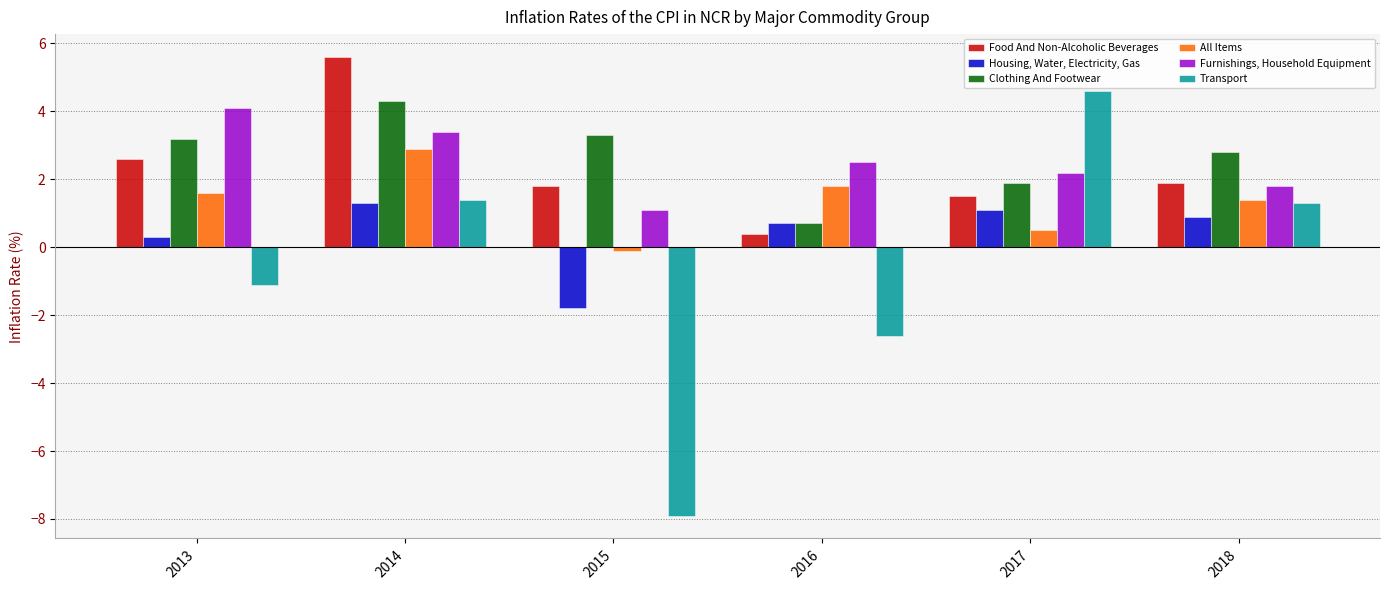

At which category is the sum across all series the highest?

2014